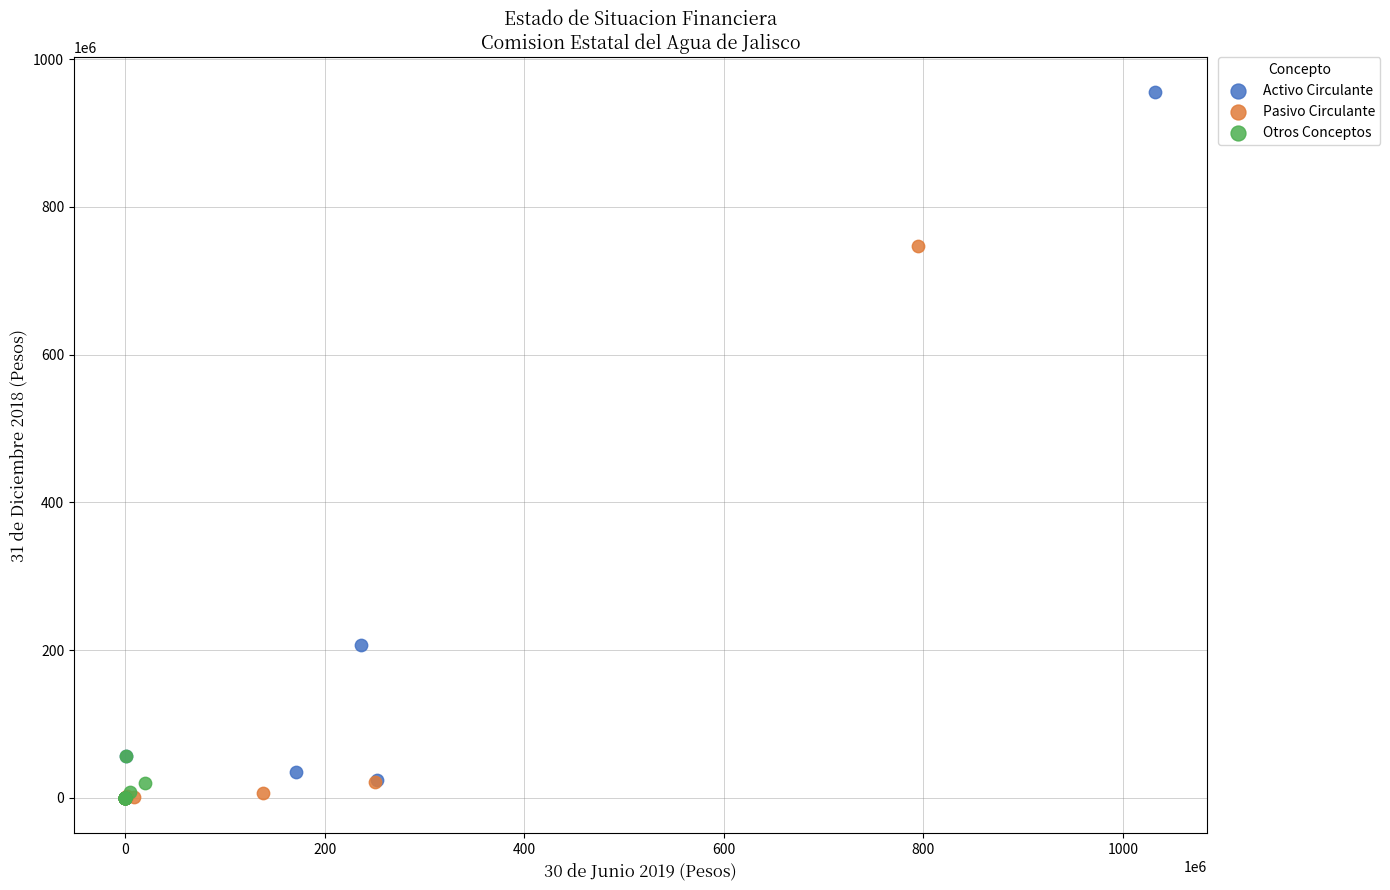

Which series reaches the maximum Y coordinate?

Activo Circulante